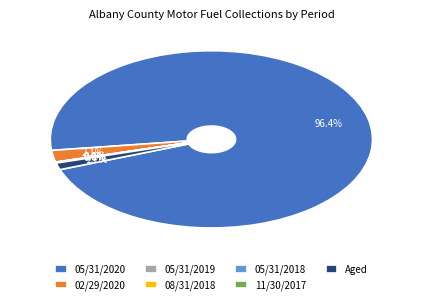

Which slice represents more than half of the pie?

05/31/2020